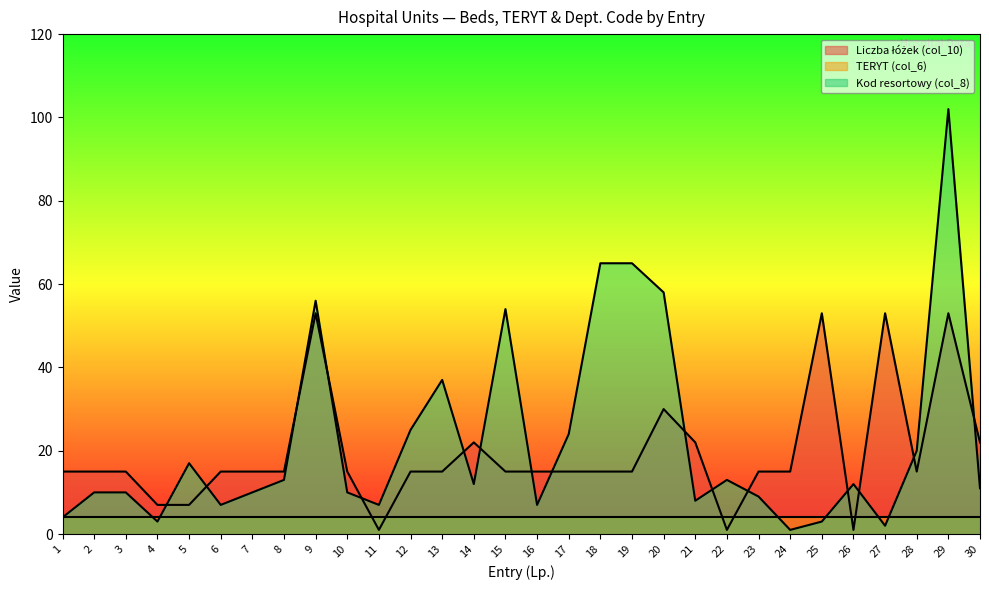

What is the difference between the second highest and minimum values in the Kod resortowy (col_8) series?

64